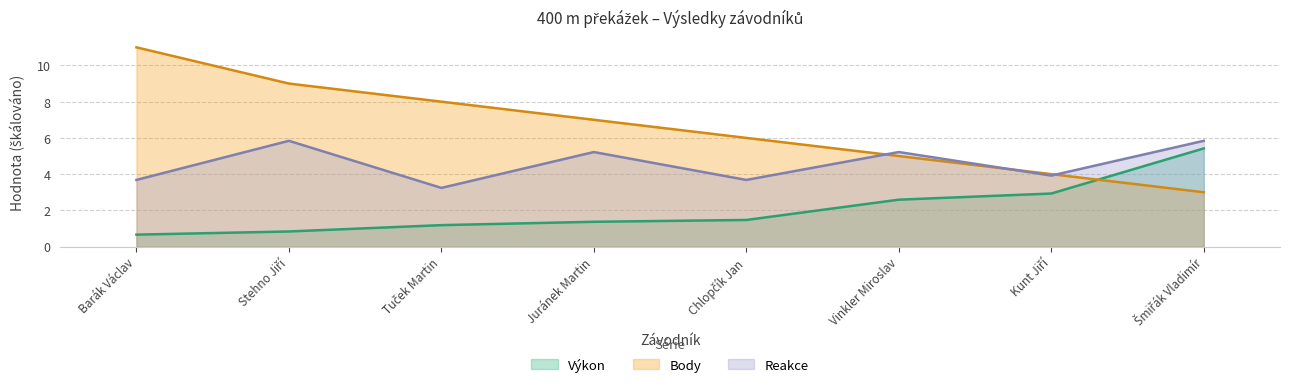

What is the value of the Výkon point at the 4th from the left?

1.4